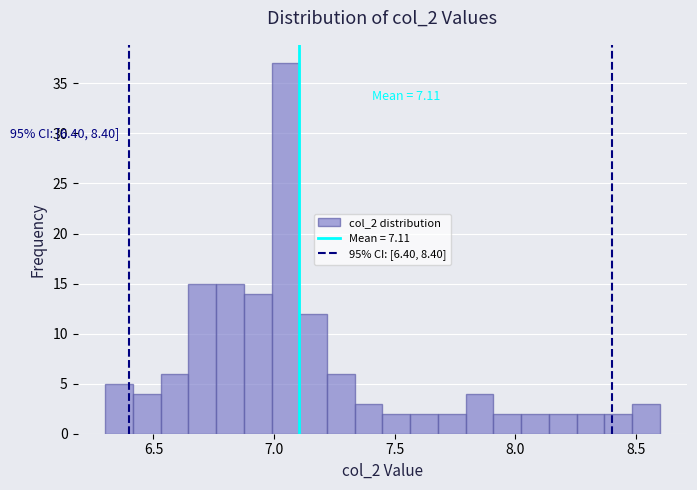

Read against the x-axis, roughly where is the centre of the tallest bar?

7.05